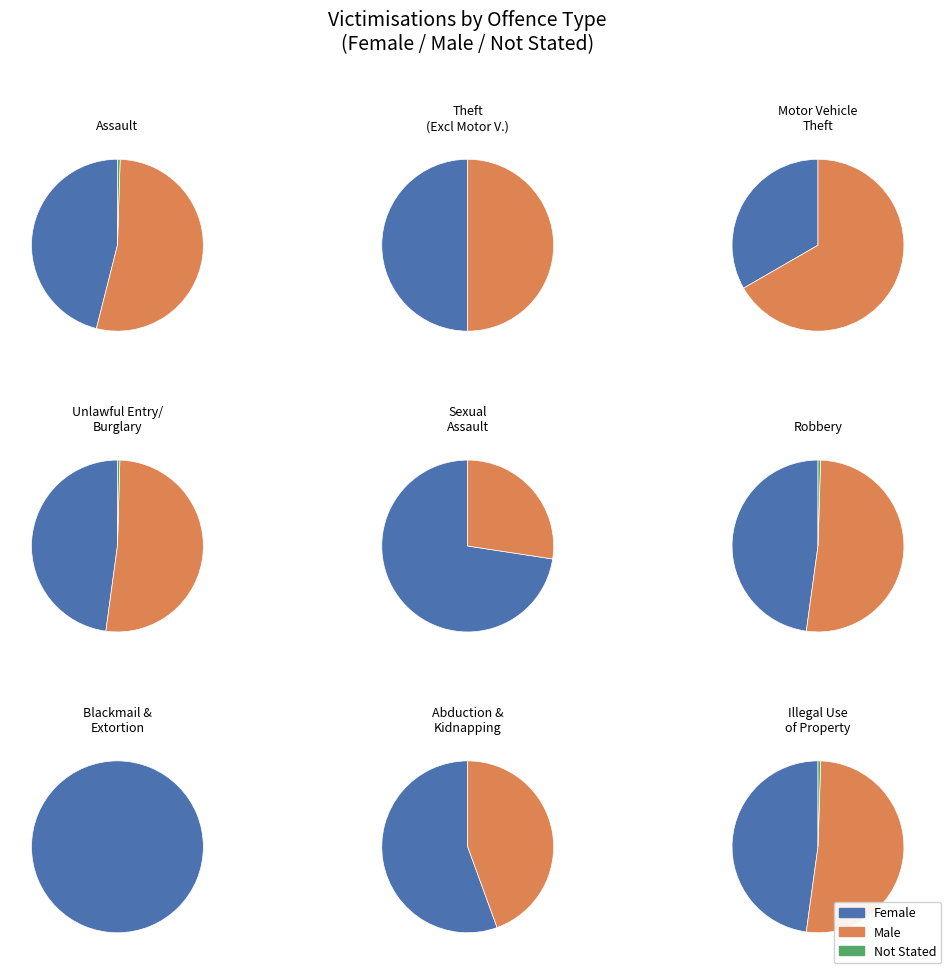

To the nearest percent, what is the difference between the largest and smallest slice percentages?

30%